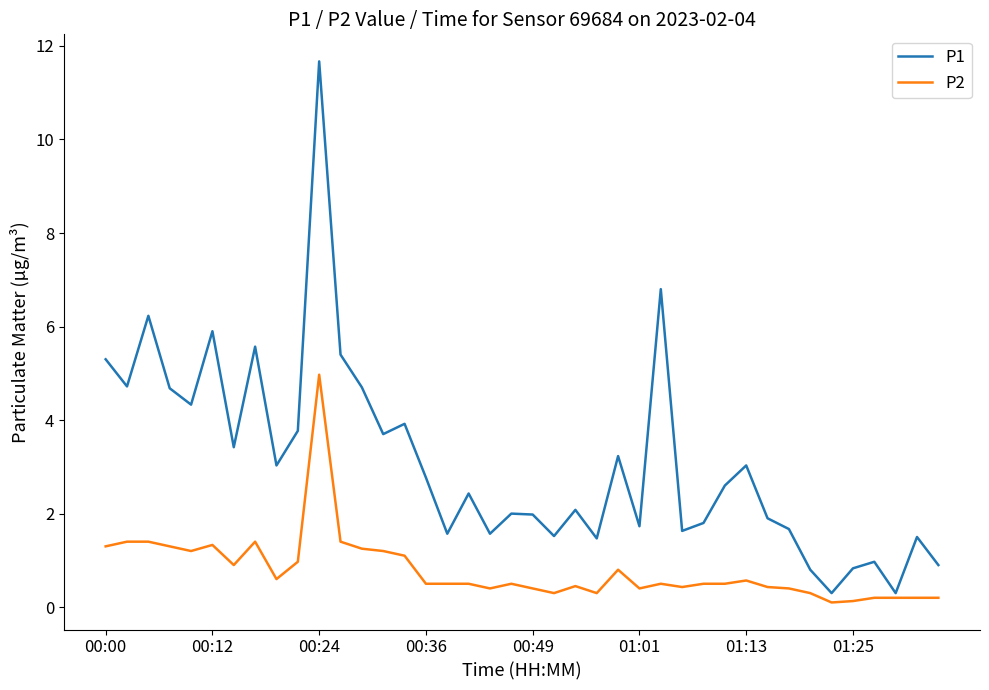

Which series has the widest spread of values?

P1